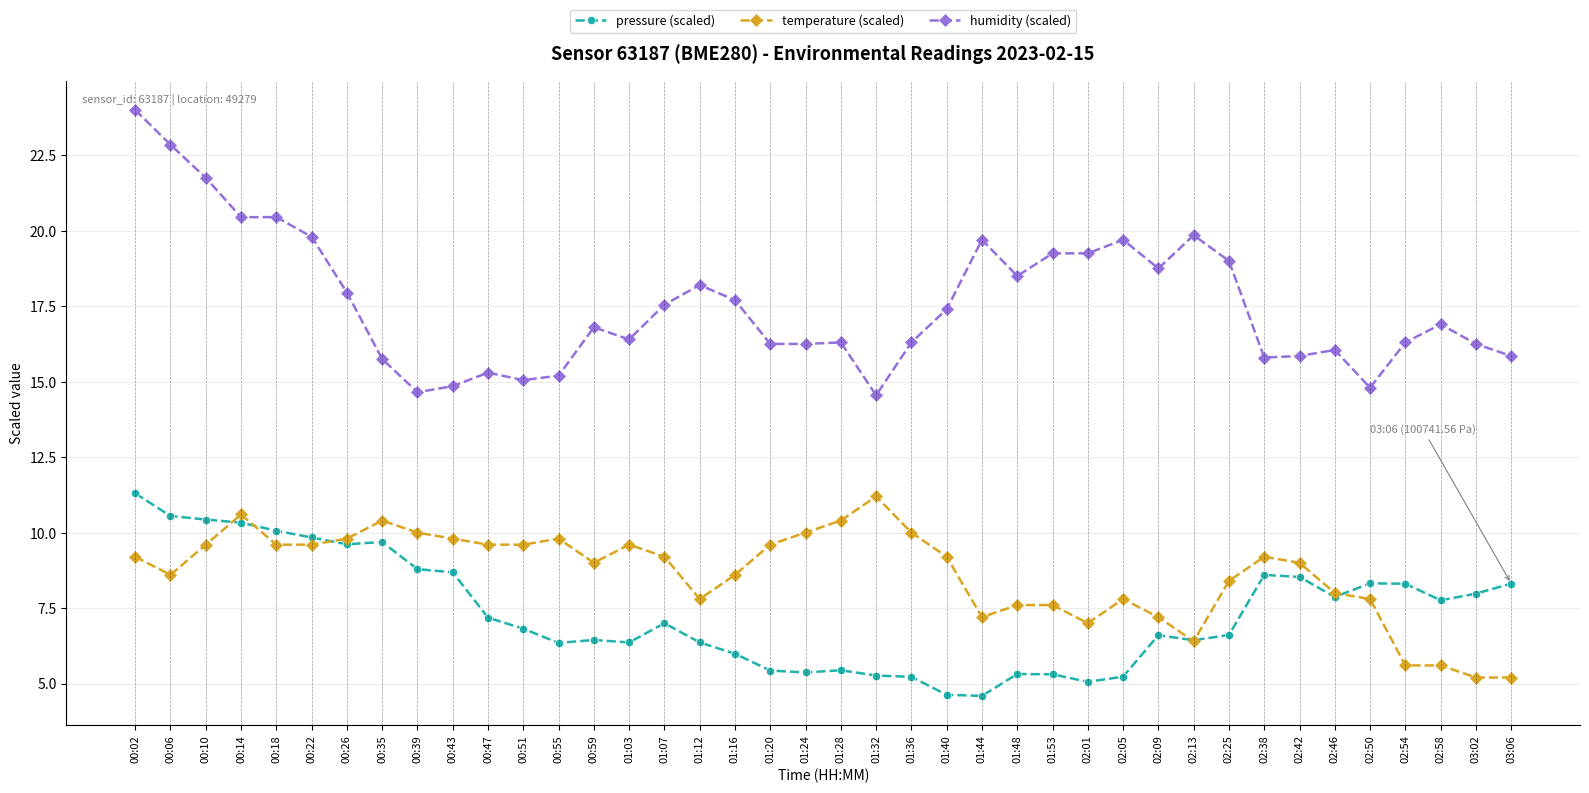

What is the value of the pressure (scaled) point at the 12th from the left?

6.8